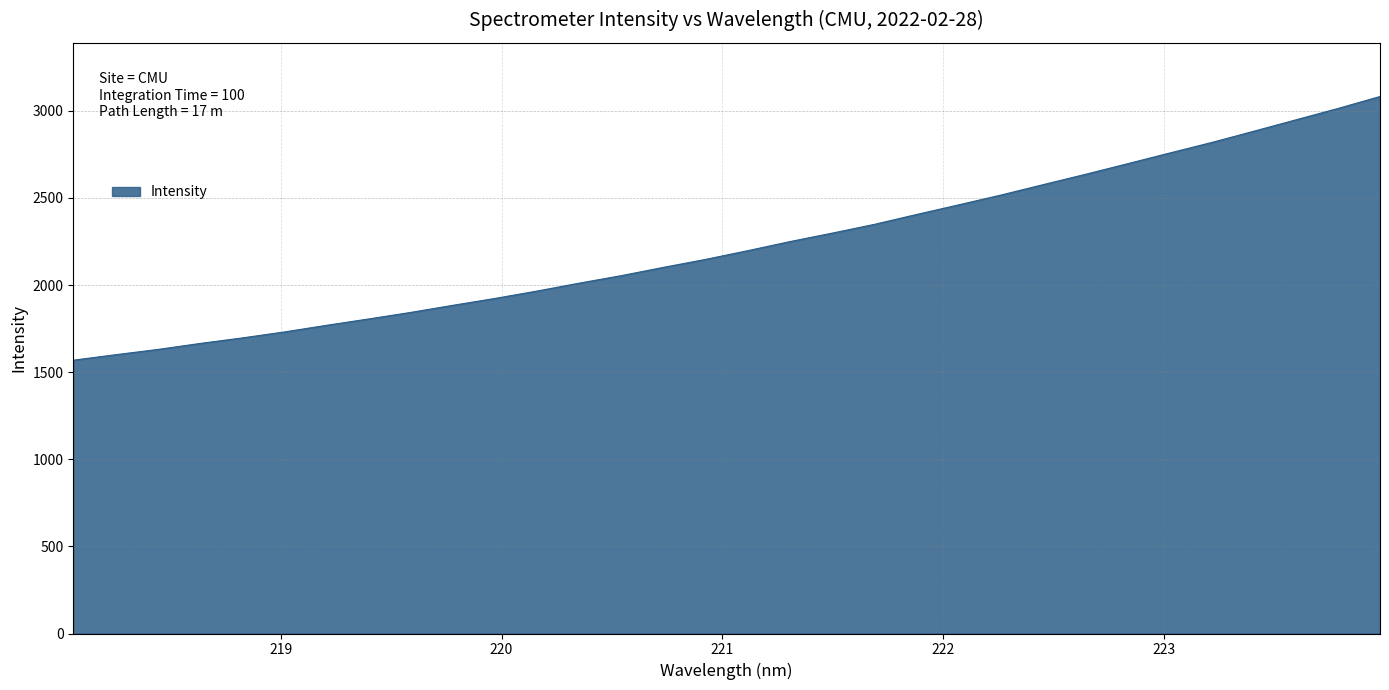

Reading right to left, what are all the values shown in this chart?

3082.5	3013.8	2948.6	2883.1	2818.5	2758.0	2696.5	2635.6	2576.6	2516.9	2460.9	2405.6	2348.9	2298.7	2250.1	2198.1	2148.0	2102.3	2054.7	2011.5	1966.1	1923.7	1884.1	1843.3	1805.6	1769.1	1731.0	1696.6	1664.9	1630.5	1600.3	1569.0